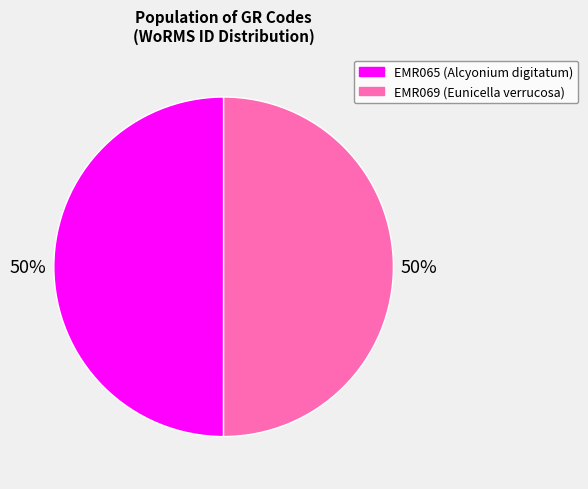

Approximately how many times larger is the value at EMR065 compared to EMR069?

1.0